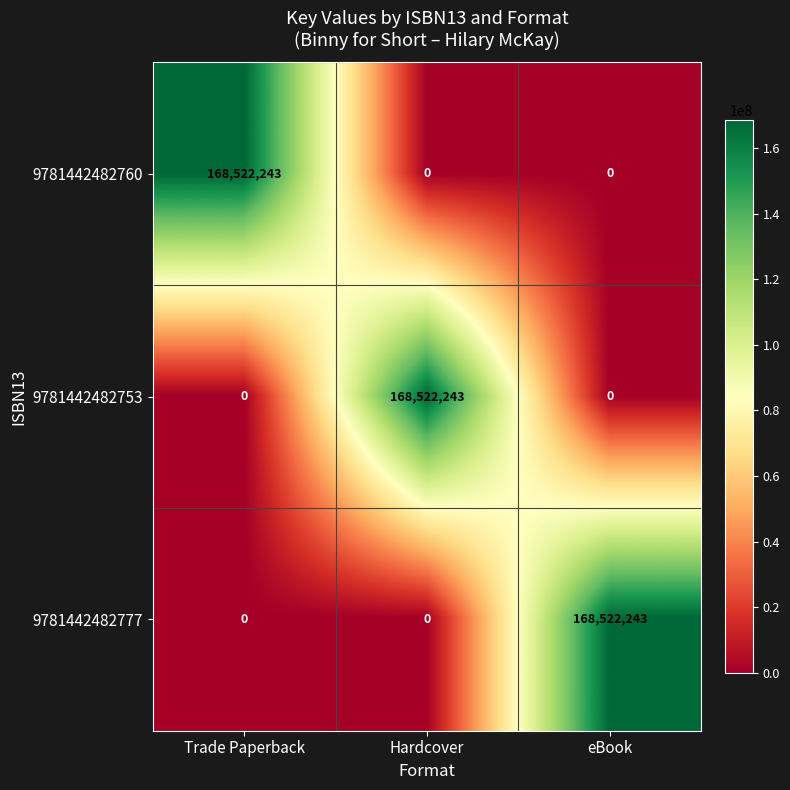

Reading right to left, transcribe all the data shown in this chart.

9781442482760: eBook=0	Hardcover=0	Trade Paperback=168522243
9781442482753: eBook=0	Hardcover=168522243	Trade Paperback=0
9781442482777: eBook=168522243	Hardcover=0	Trade Paperback=0